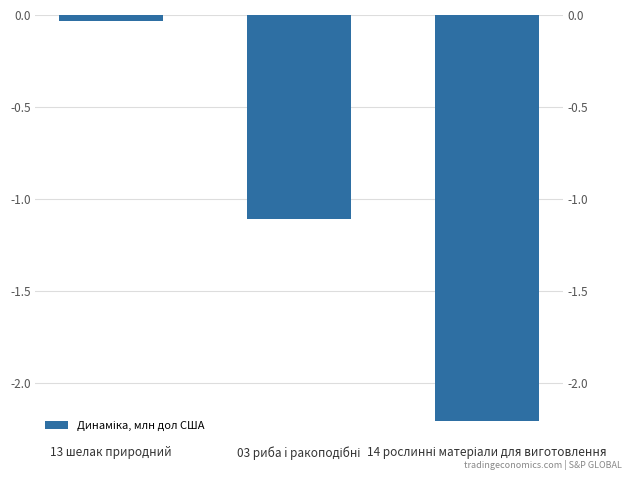

What is the average value?

-1.1